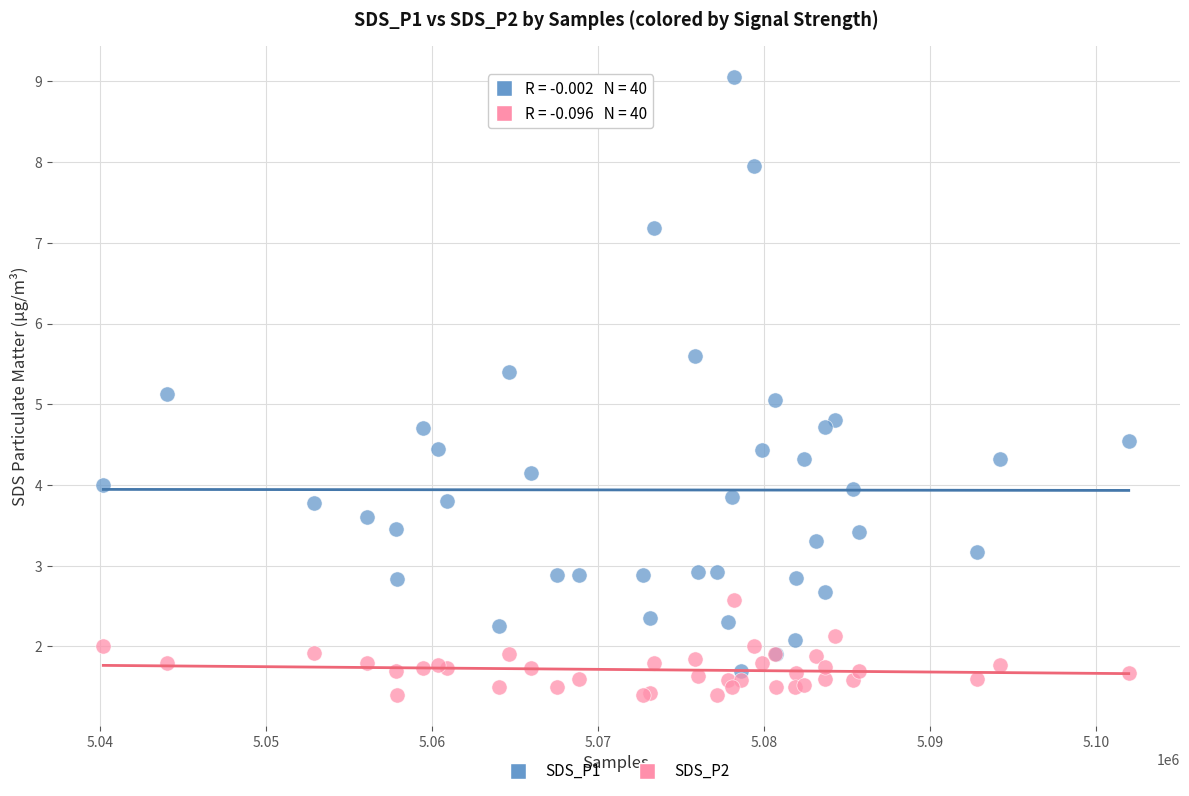

Which series has the widest spread of Y values?

SDS_P1